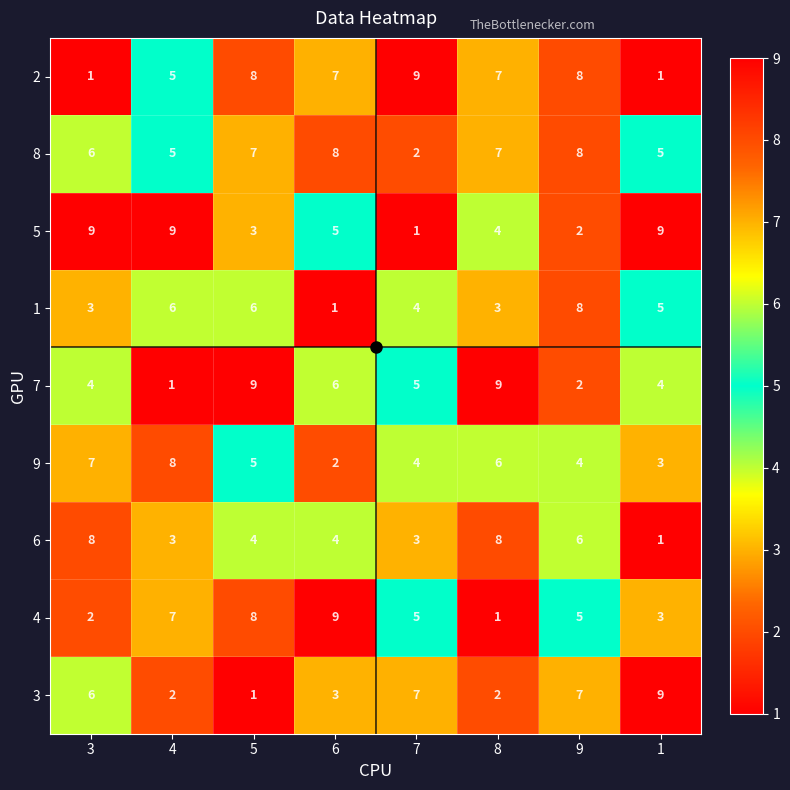

What is the average value of the 6 series?

5